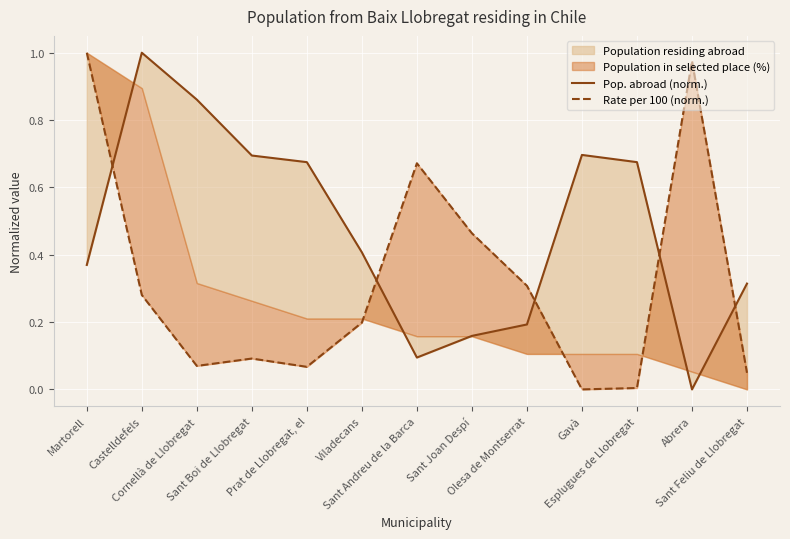

Which label corresponds to the largest value in the chart?

Castelldefels